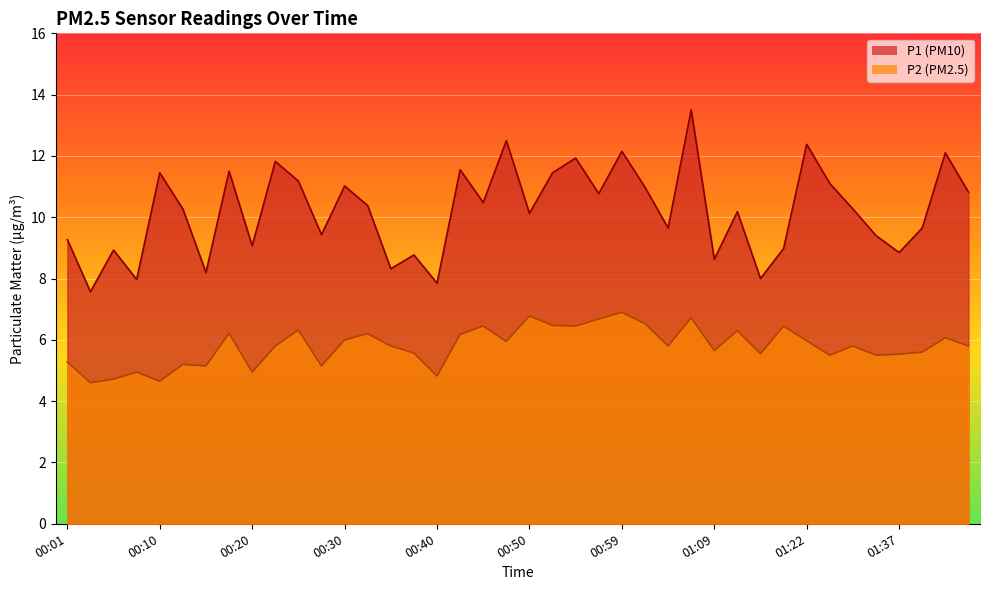

What is the label of the 16th point from the left?

00:37